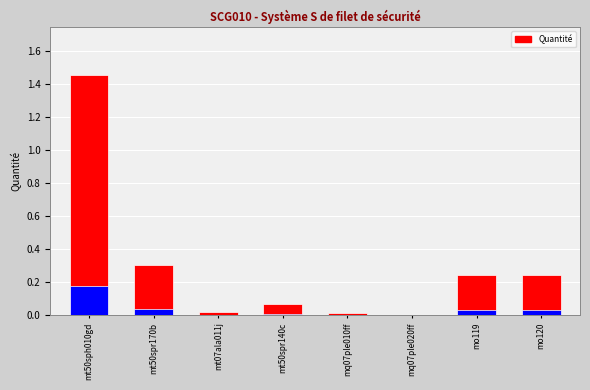

What is the greatest value displayed?

1.5